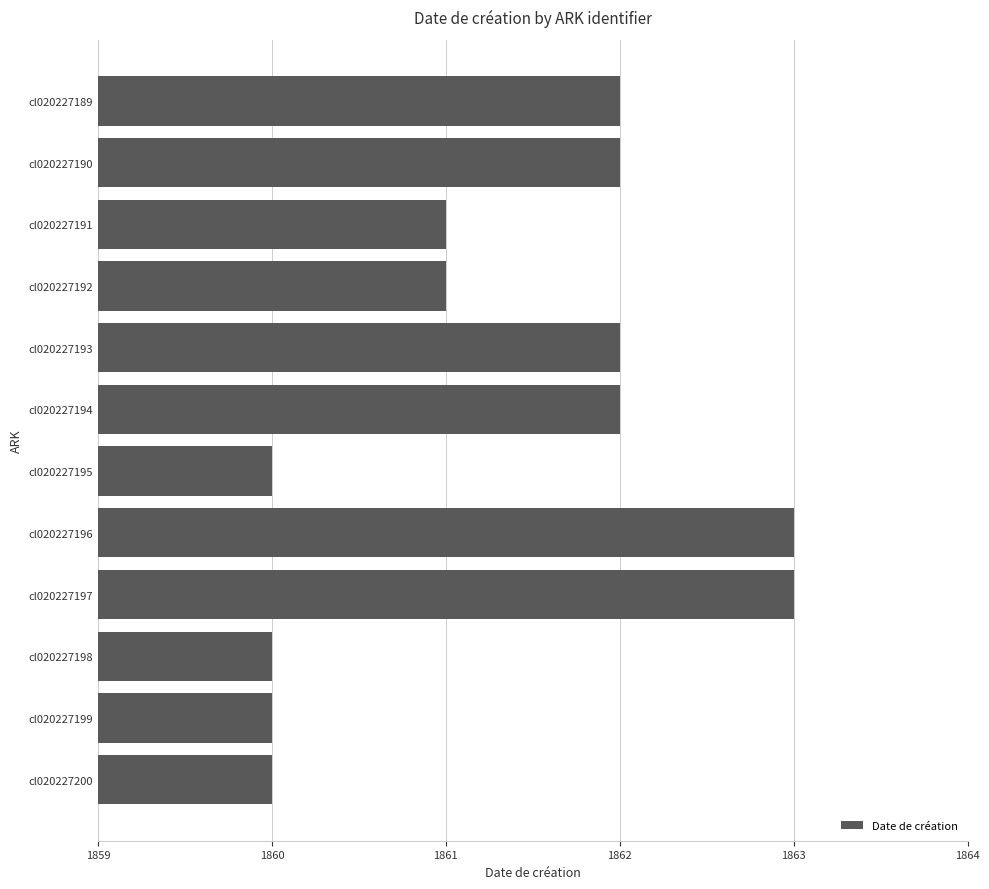

The value at cl020227199 is 1860. True or false?

True